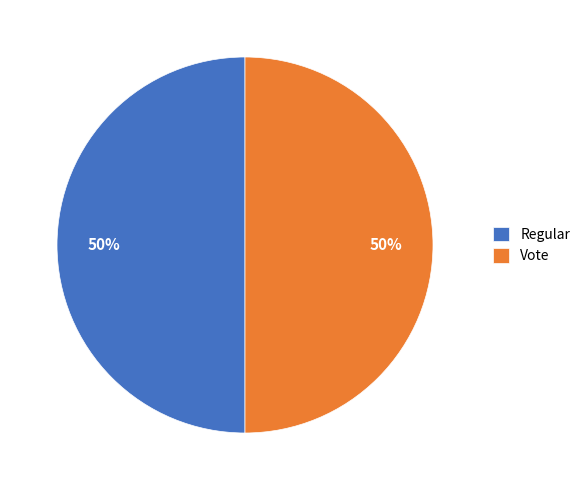

Count the number of slices in the pie.

2